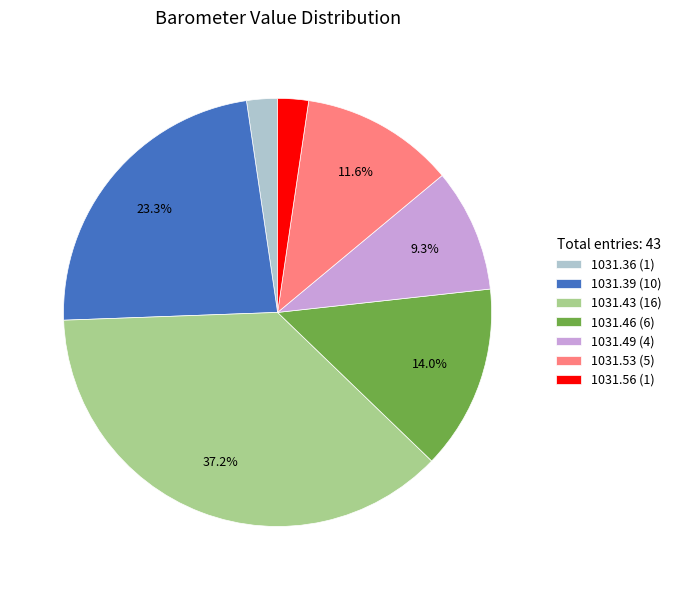

Between 1031.49 (4) and 1031.36 (1), which is larger?

1031.49 (4)